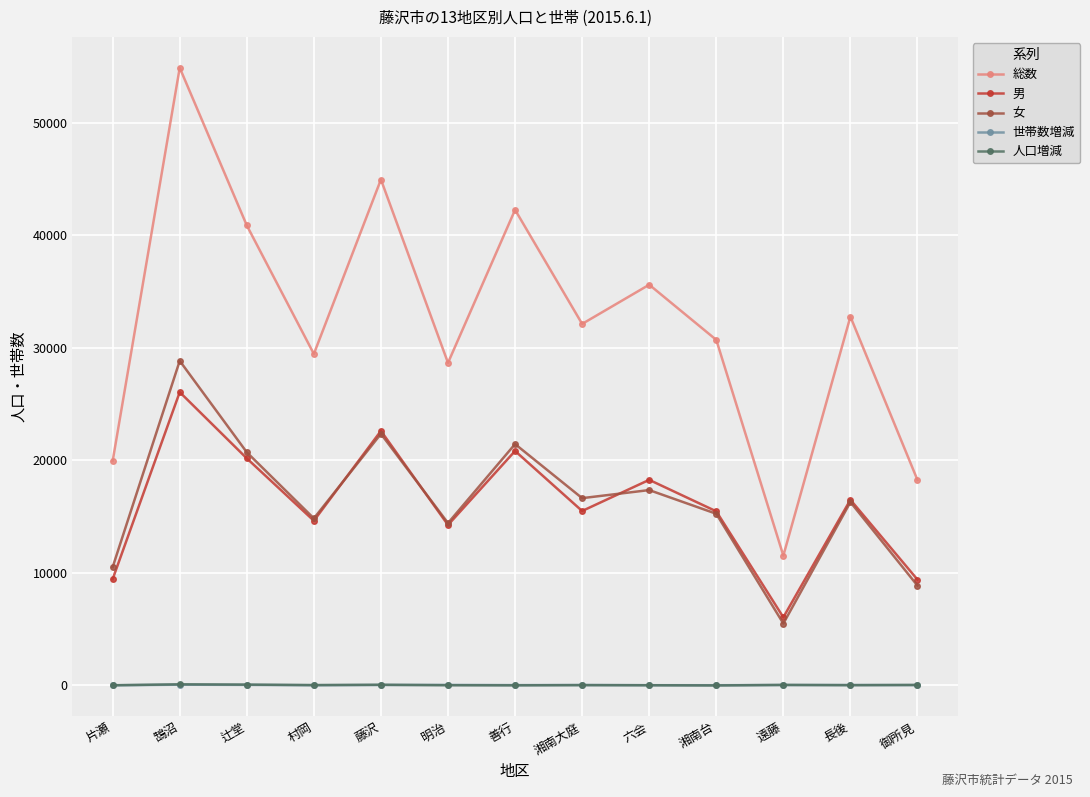

The 人口増減 series shows 41 at 藤沢. True or false?

True